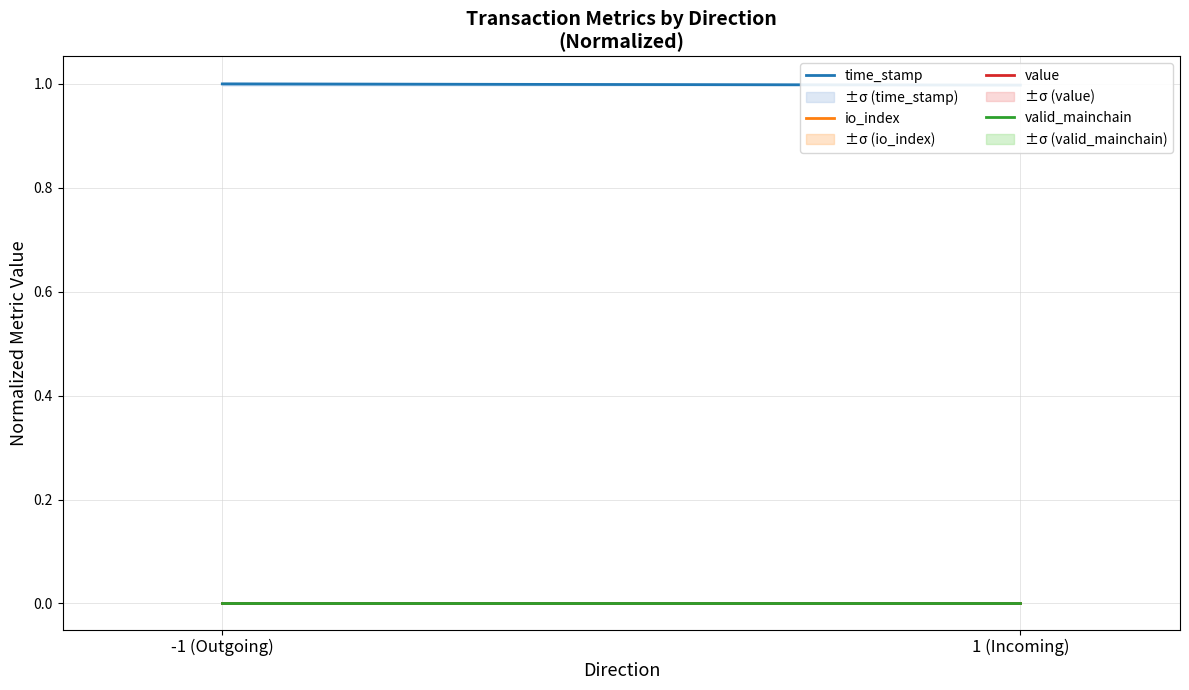

What is the spread (max minus min) of values at -1 (Outgoing)?

1.0